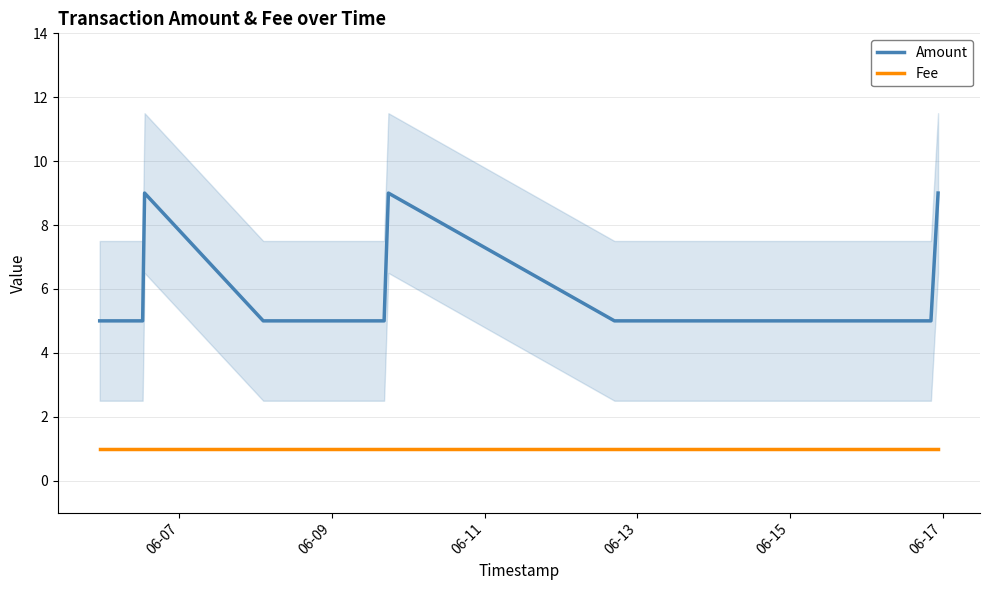

True or false: Fee and Amount intersect in this chart.

False